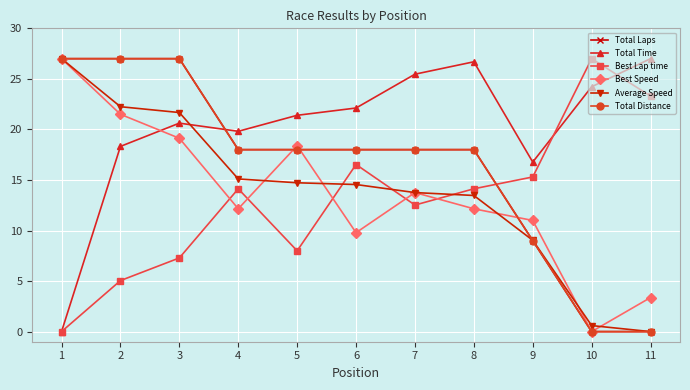

List the labels in order of Total Time value, largest first.

11, 8, 7, 10, 6, 5, 3, 4, 2, 9, 1